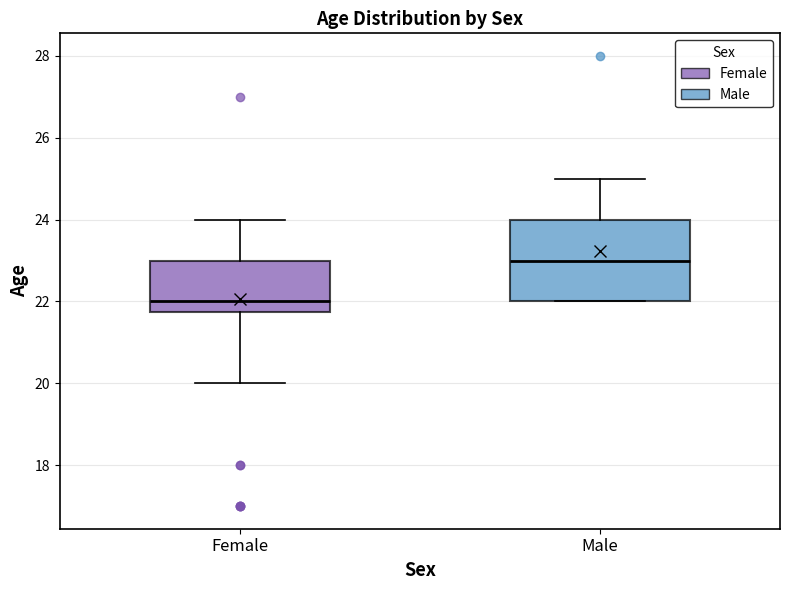

Reading left to right, transcribe this box plot: for each box, give where its median line is, the range the box spans, and where its two whiskers end, as read against the y-axis. The values are not printed on the chart, so give them approximately, as read against the axis.

Female: median 22.0, box 21.8 to 23.0, whiskers 20.0 to 24.0
Male: median 23.0, box 22.0 to 24.0, whiskers 22.0 to 25.0